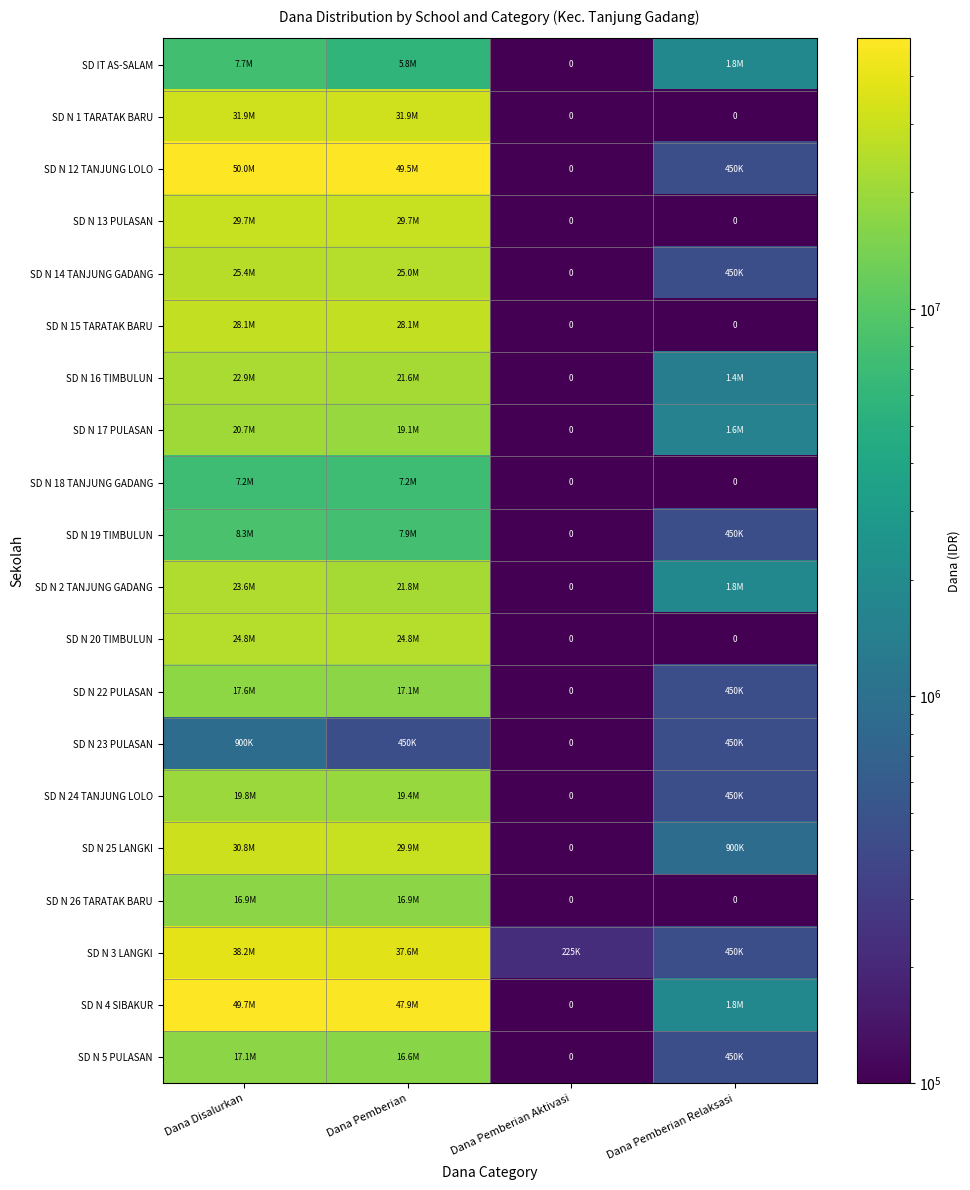

Rank the categories by SD N 25 LANGKI value from lowest to highest.

Dana Pemberian Aktivasi, Dana Pemberian Relaksasi, Dana Pemberian, Dana Disalurkan